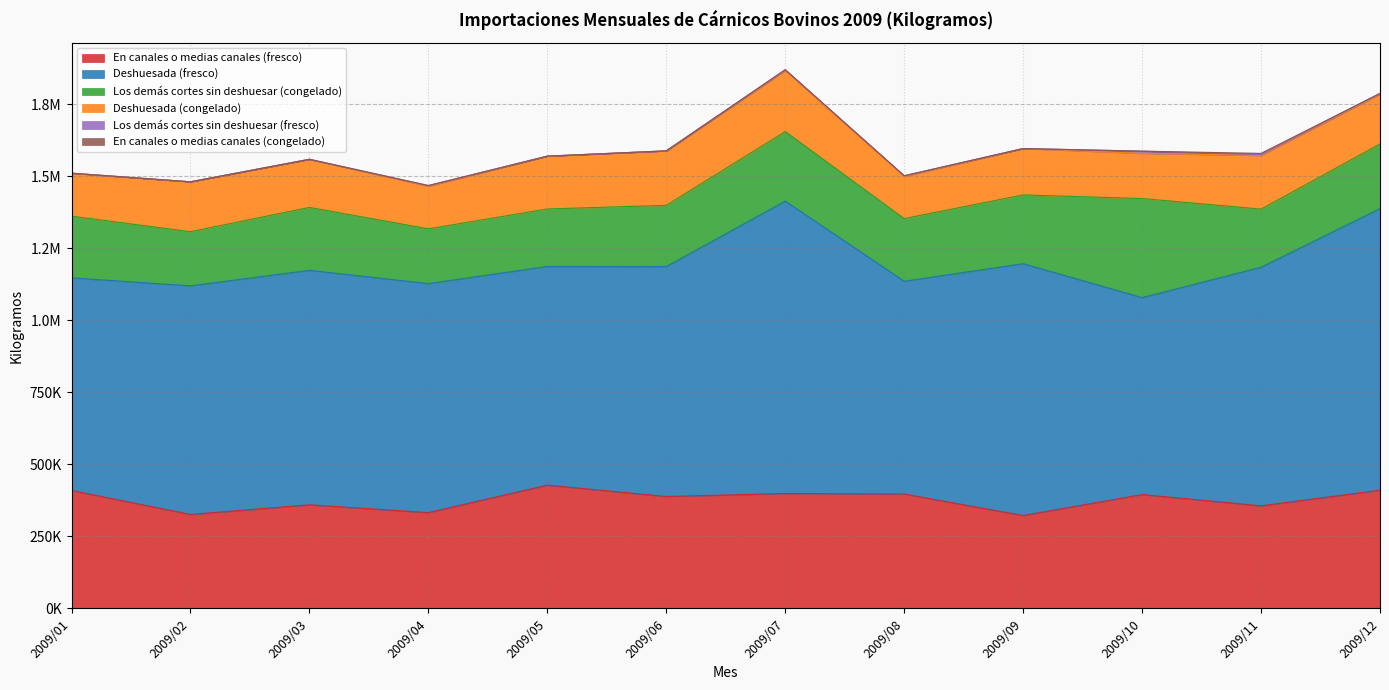

At 2009/01, list the series in order from largest to smallest.

Deshuesada (fresco), En canales o medias canales (fresco), Los demás cortes sin deshuesar (congelado), Deshuesada (congelado), Los demás cortes sin deshuesar (fresco), En canales o medias canales (congelado)